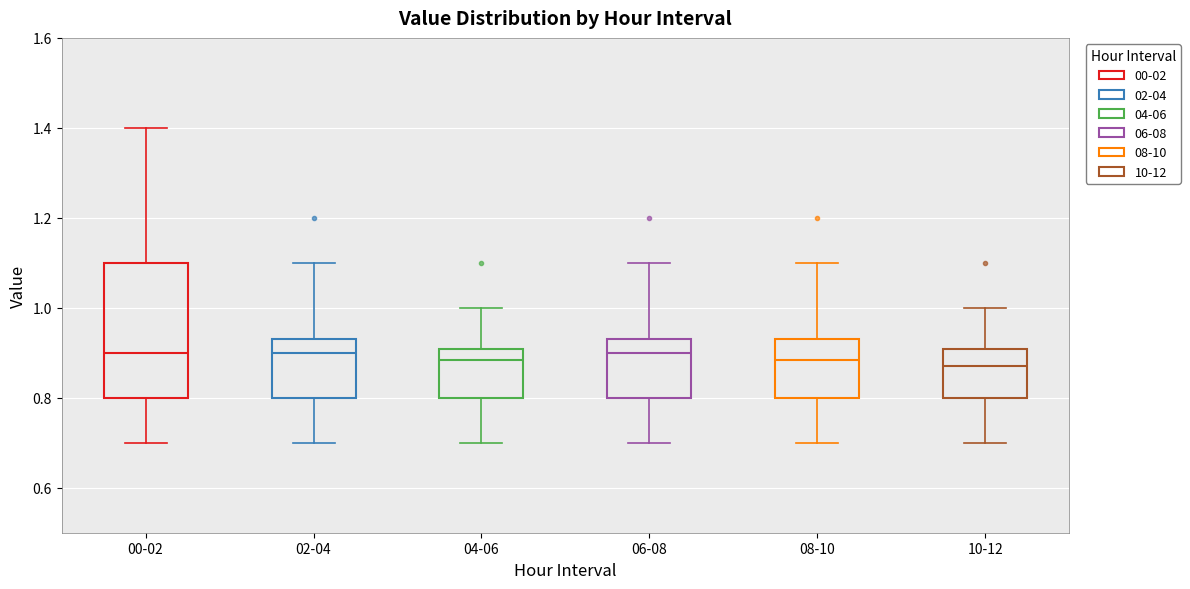

Where is the upper edge of the box for 02-04 on the y-axis? The values are not printed on the chart, so give them approximately, as read against the axis.

0.94